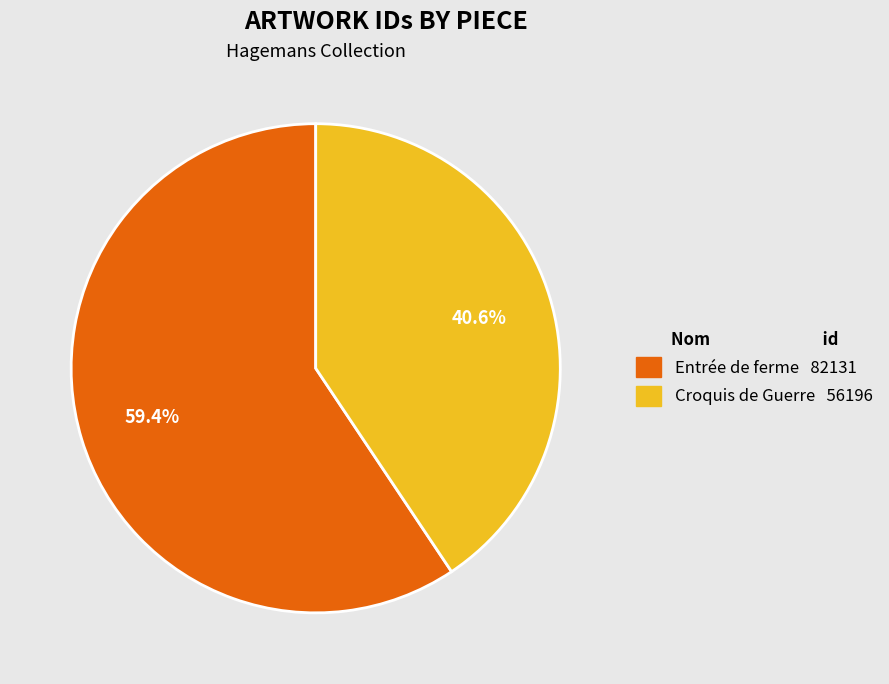

Rank the categories by value from highest to lowest.

Entrée de ferme, Croquis de Guerre